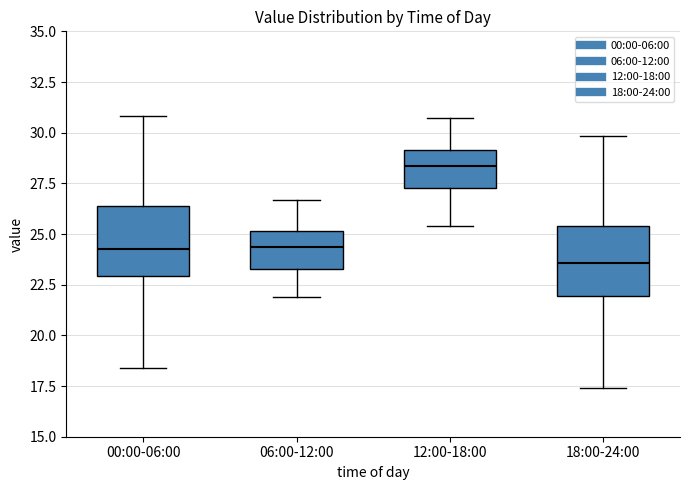

Which box has the lowest median line?

18:00-24:00